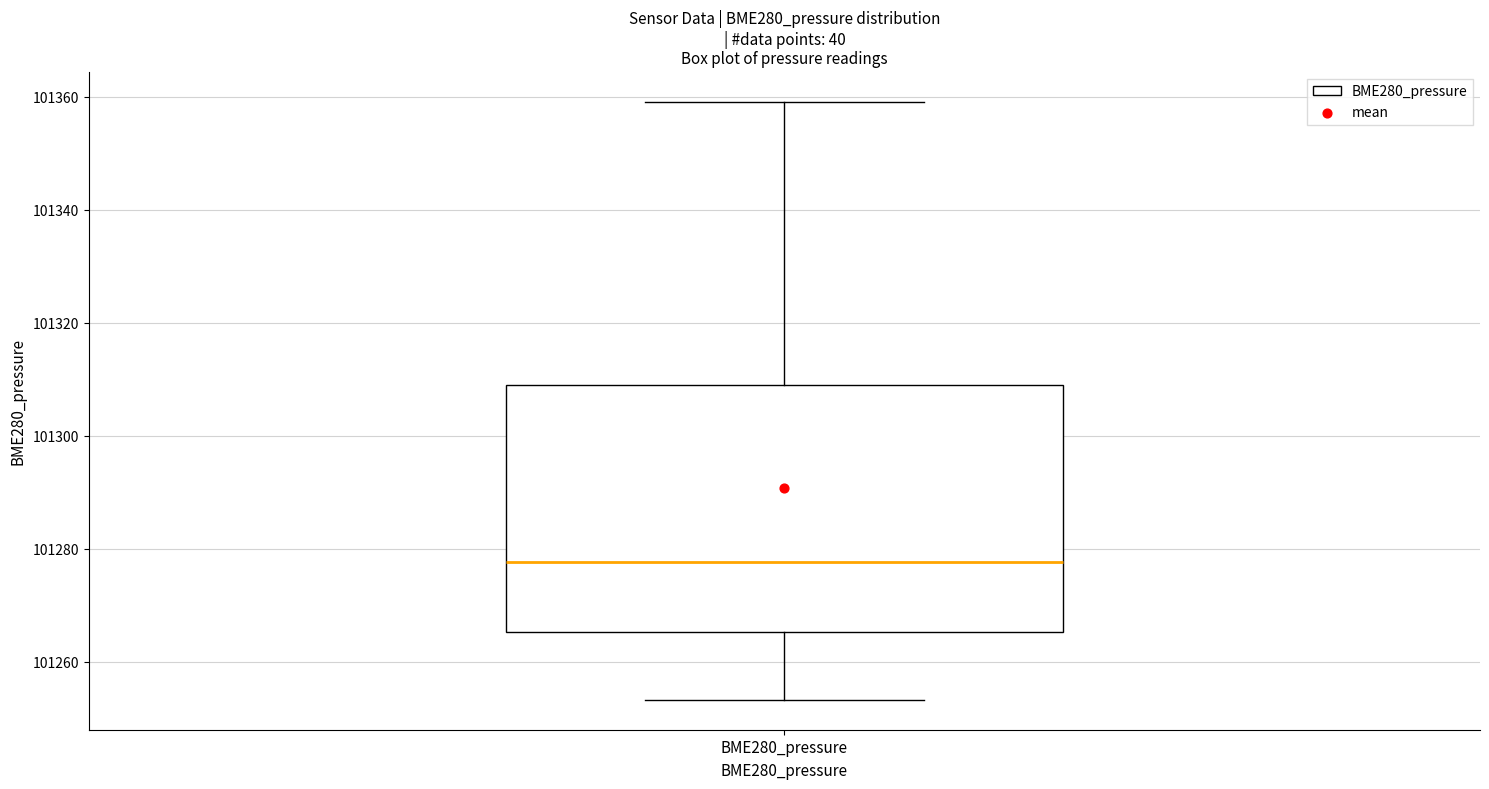

Transcribe this box plot: give where the median line is, the range the box spans, and where the two whiskers end, as read against the y-axis. The values are not printed on the chart, so give them approximately, as read against the axis.

median 101278, box 101266 to 101308, whiskers 101254 to 101360